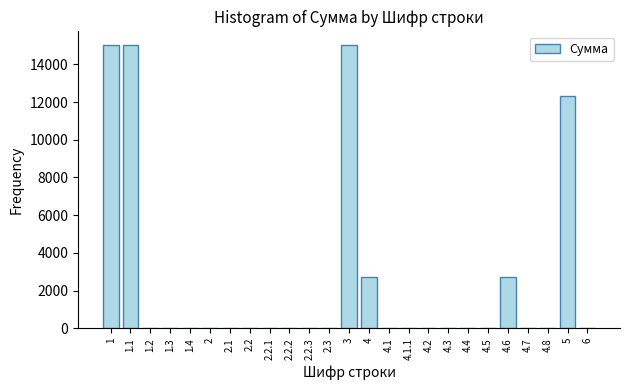

What is the average value?

2508